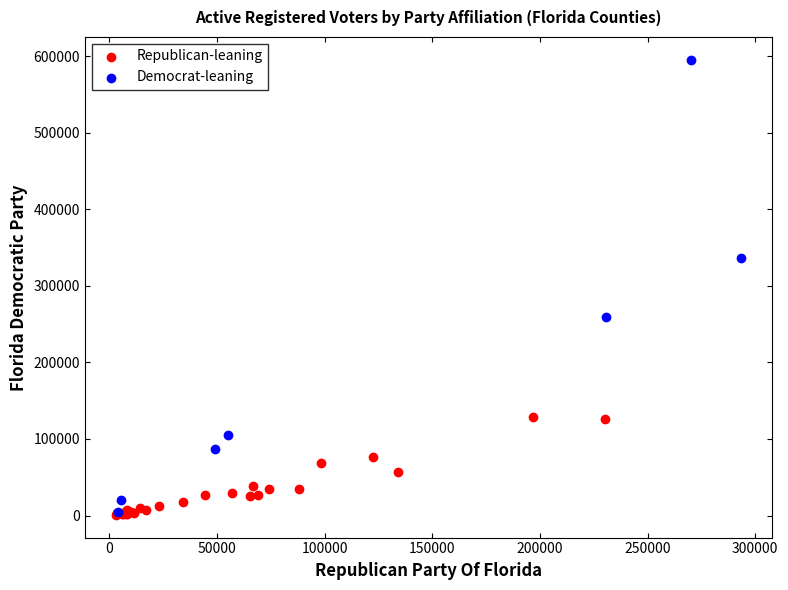

Which series reaches the maximum Y coordinate?

Democrat-leaning